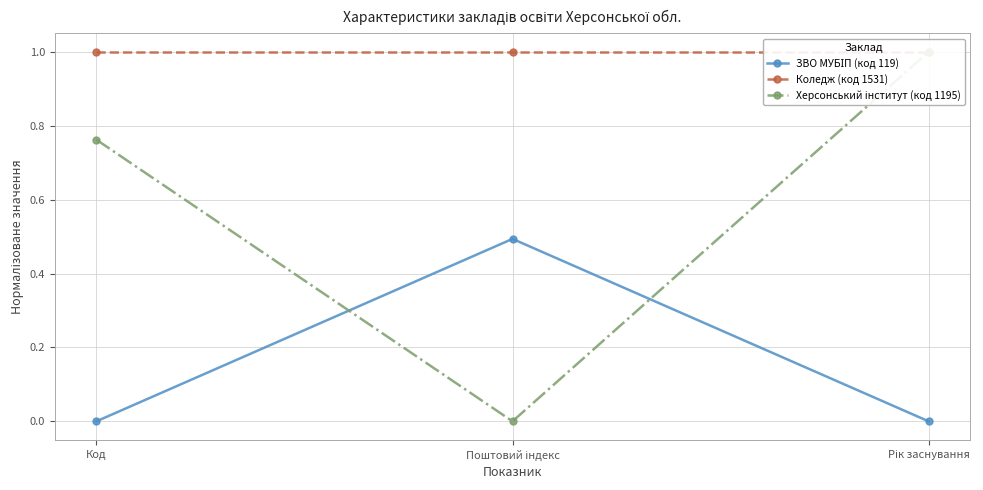

Reading right to left, what are all the values shown in this chart?

ЗВО МУБІП (код 119): Рік заснування=0.0	Поштовий індекс=0.5	Код=0.0
Коледж (код 1531): Рік заснування=1.0	Поштовий індекс=1.0	Код=1.0
Херсонський інститут (код 1195): Рік заснування=1.0	Поштовий індекс=0.0	Код=0.8